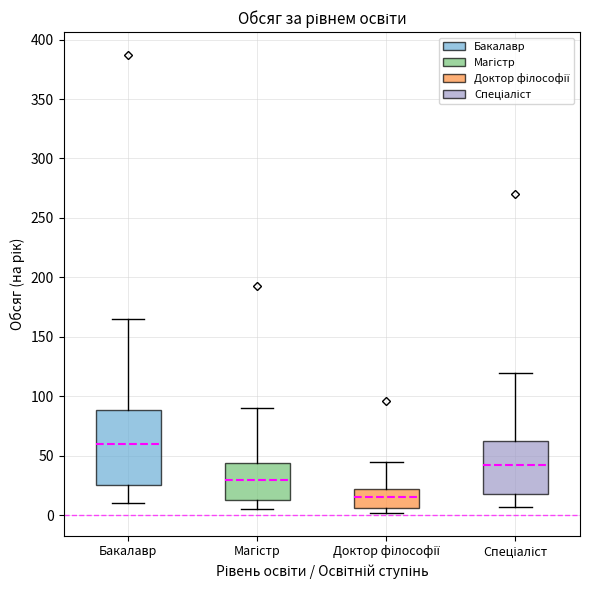

Which box's median line is the lowest?

Доктор філософії